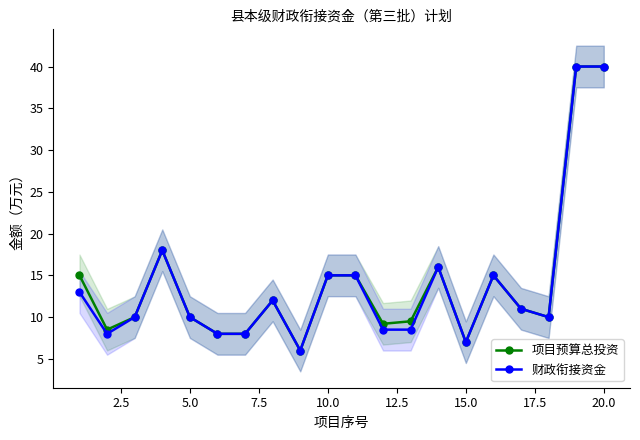

The 财政衔接资金 series shows 15.0 at 10.0. True or false?

True